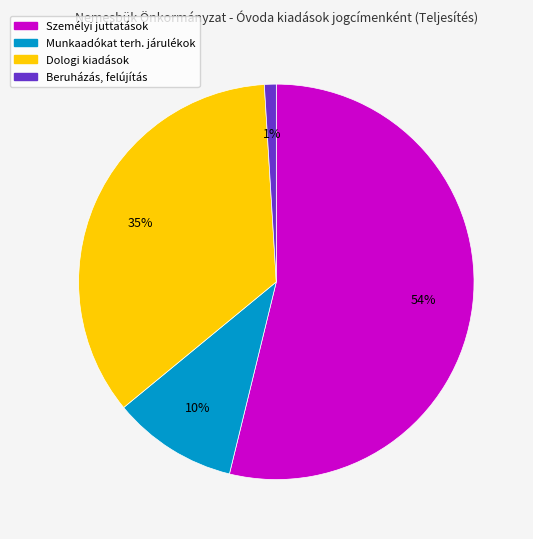

To the nearest percent, what is the difference between the largest and smallest slice percentages?

53%